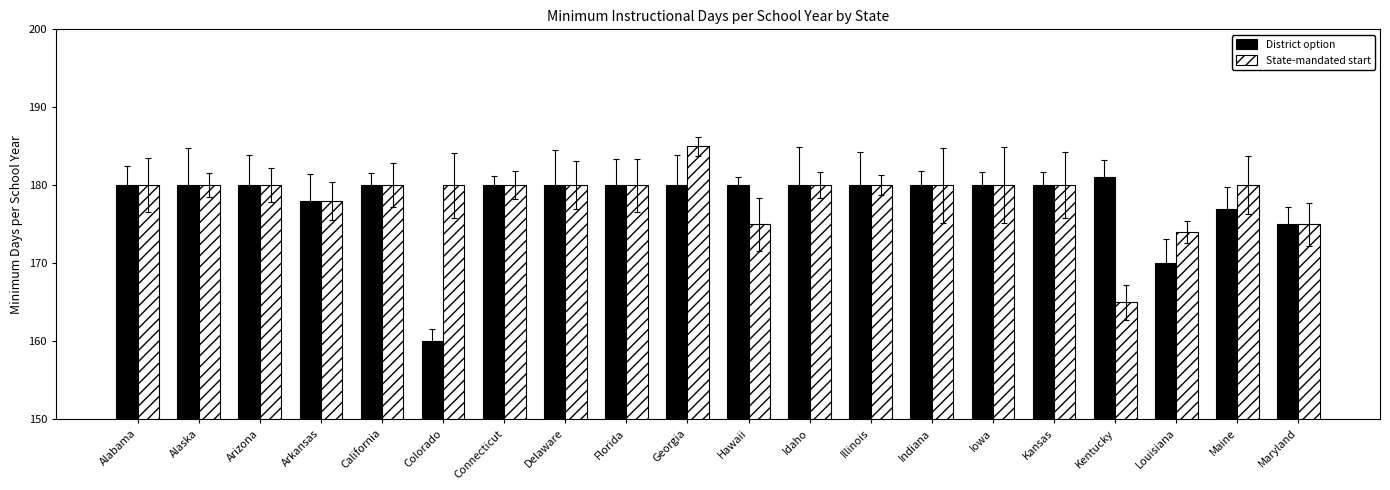

Which label corresponds to the largest value in the chart?

Georgia